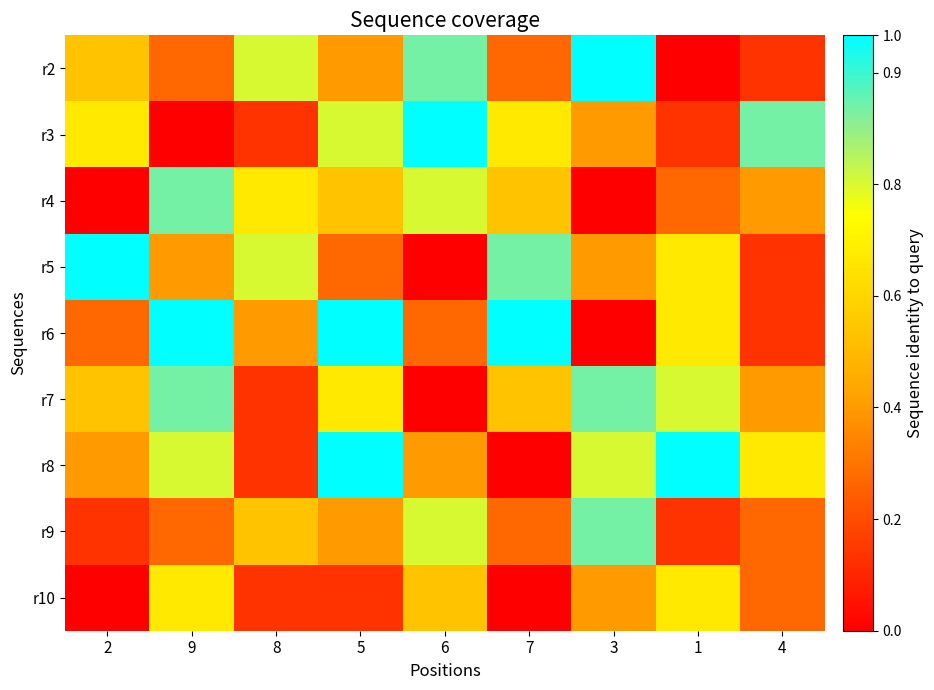

Rank the series at 8 from lowest to highest value.

r3, r7, r8, r10, r6, r9, r4, r2, r5